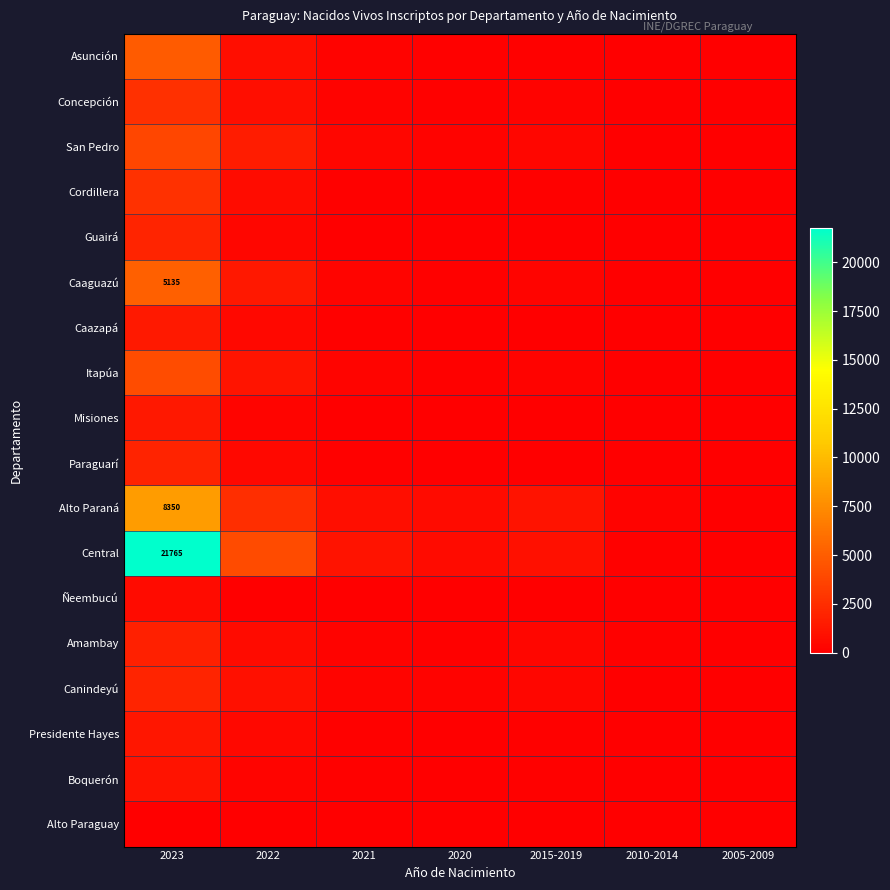

Rank the categories by Caazapá value from lowest to highest.

2005-2009, 2010-2014, 2020, 2015-2019, 2021, 2022, 2023